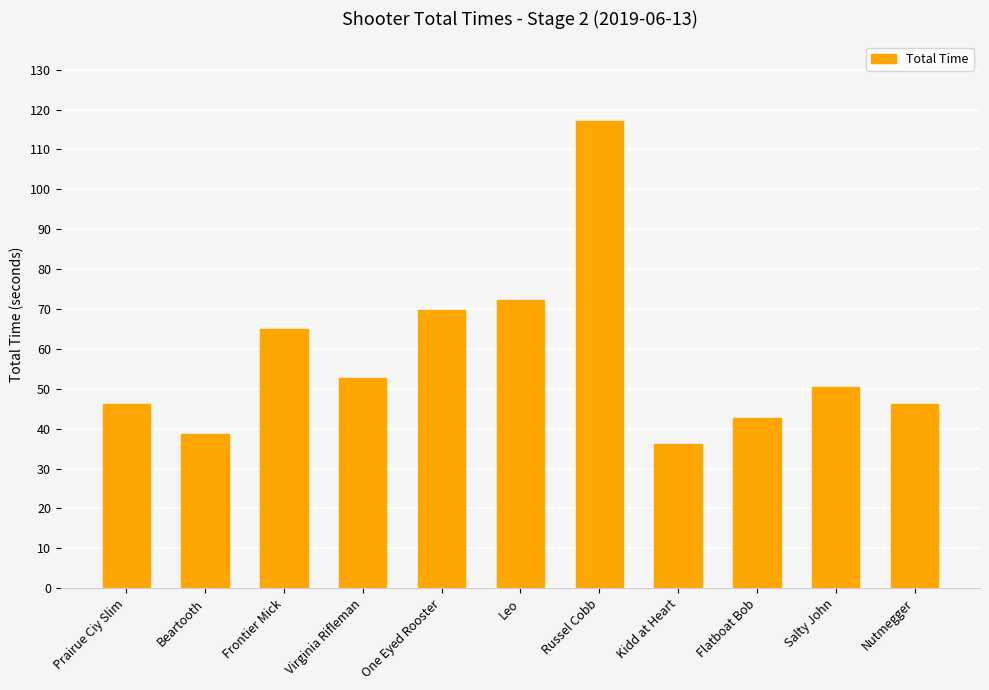

Which has a higher value, Frontier Mick or Nutmegger?

Frontier Mick